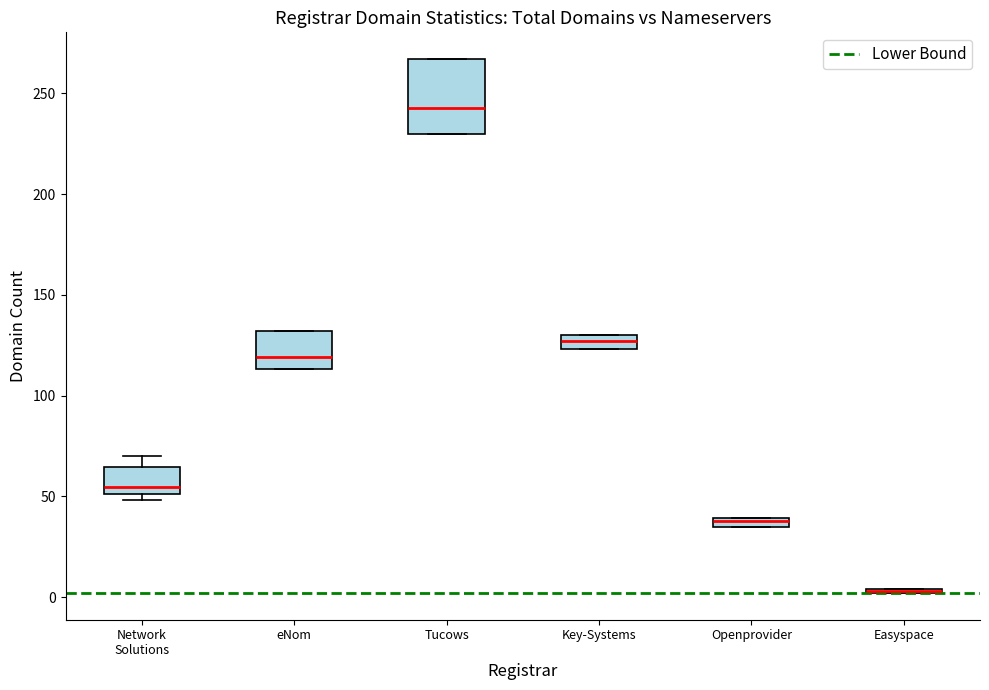

Where does the median line of the box for eNom sit on the y-axis? The values are not printed on the chart, so give them approximately, as read against the axis.

120